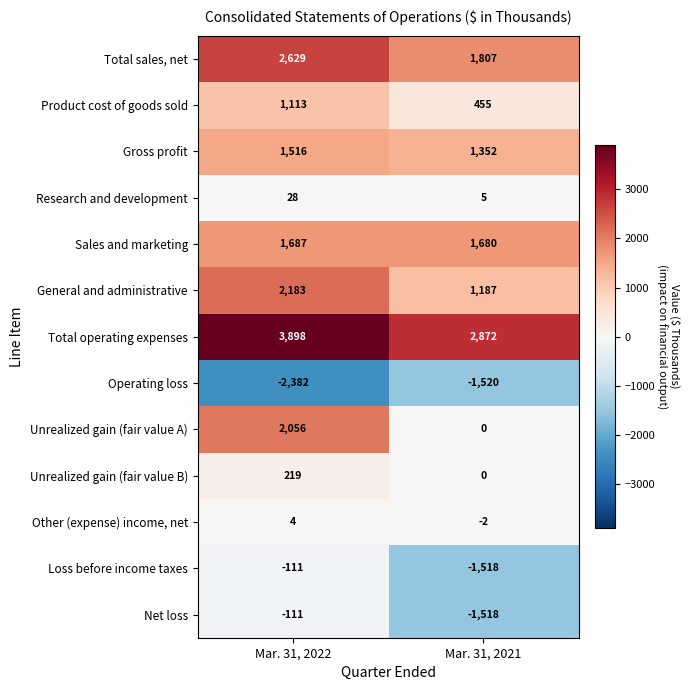

What is the difference between the maximum and minimum values in the Product cost of goods sold series?

658